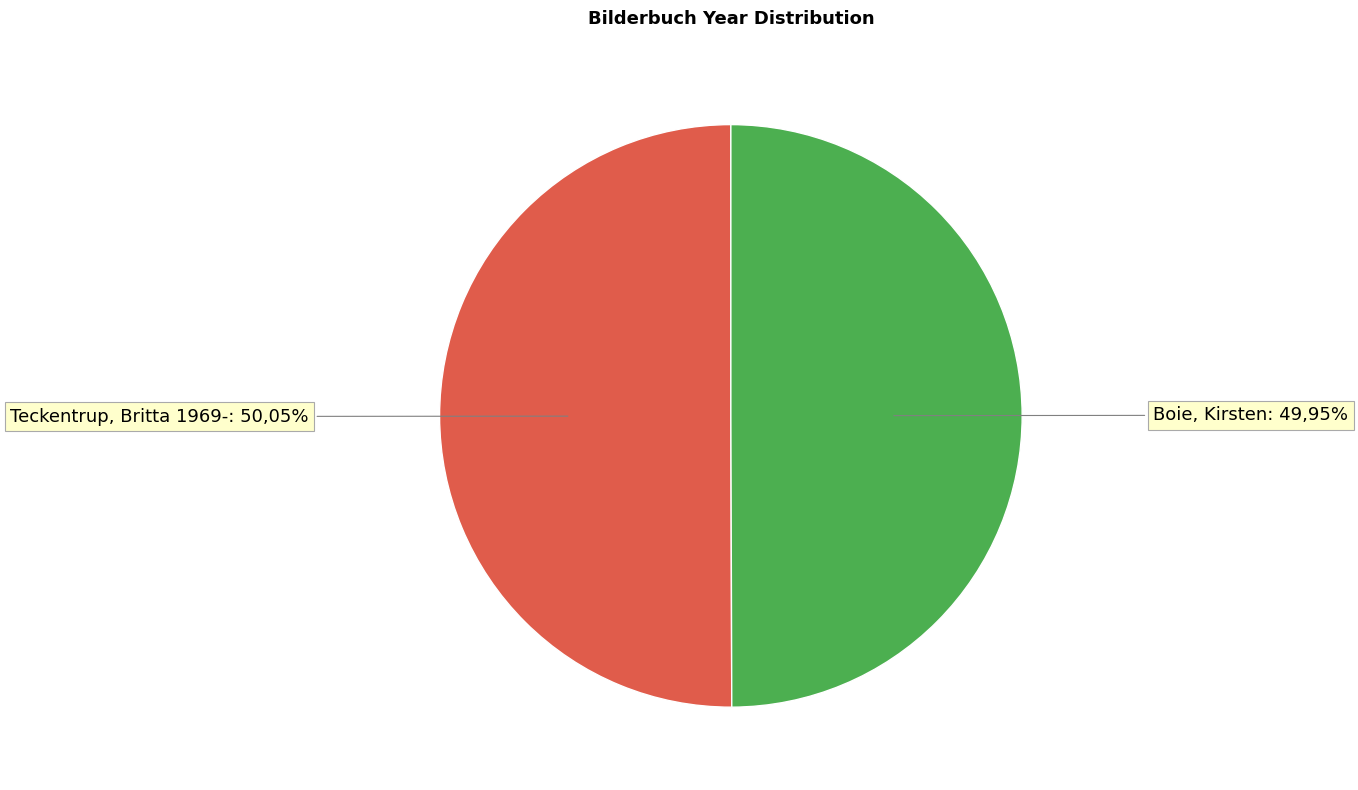

Is the sum of Boie, Kirsten and Teckentrup, Britta 1969- greater than half?

Yes